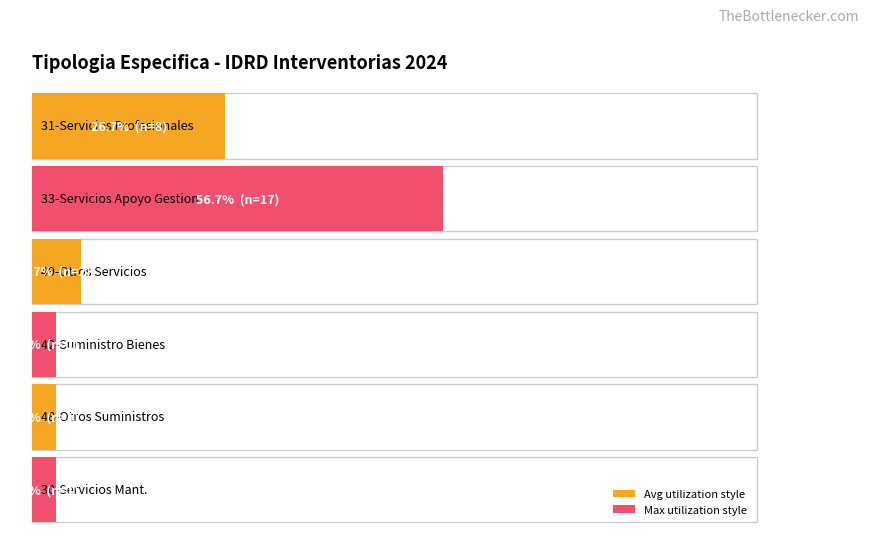

How many groups of bars are there?

6